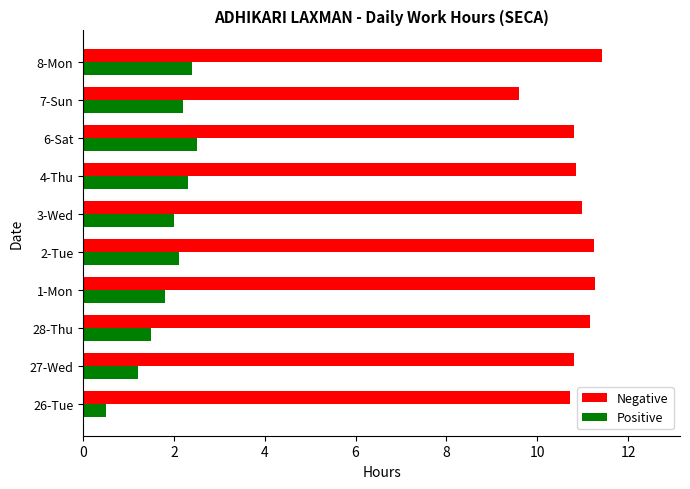

What is the difference between the second highest and second lowest values in the Positive series?

1.2